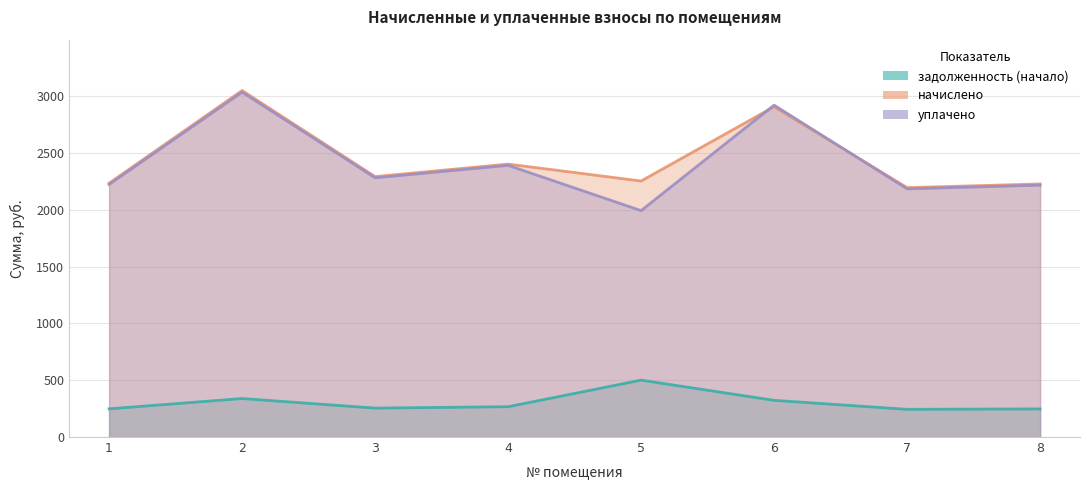

What is the average value of the начислено series?

2447.0